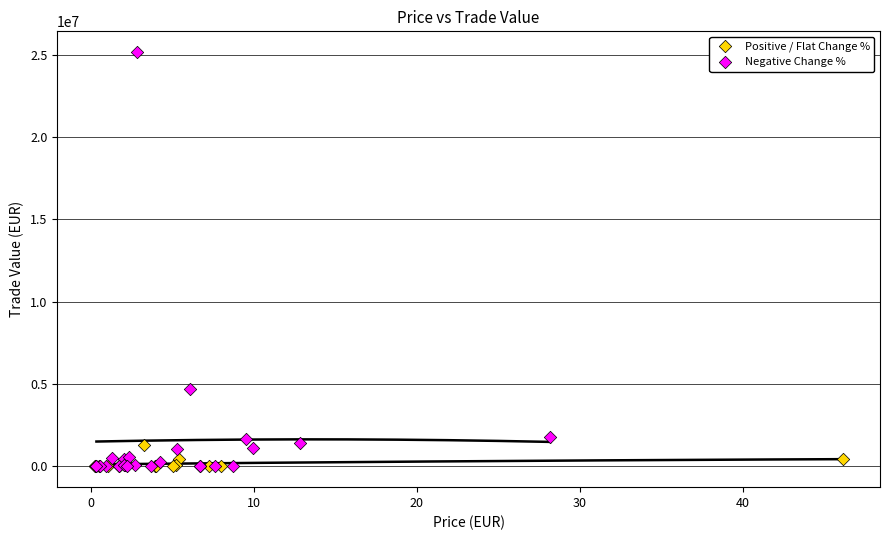

Which series reaches the maximum Y coordinate?

Negative Change %